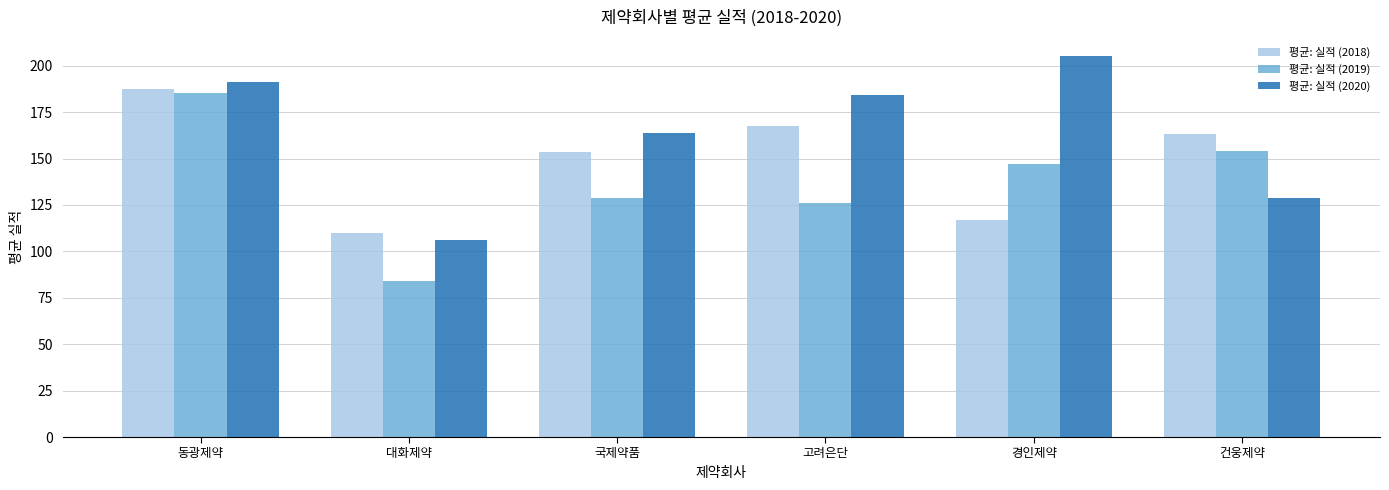

List the labels in order of 평균: 실적 (2019) value, largest first.

동광제약, 건웅제약, 경인제약, 국제약품, 고려은단, 대화제약